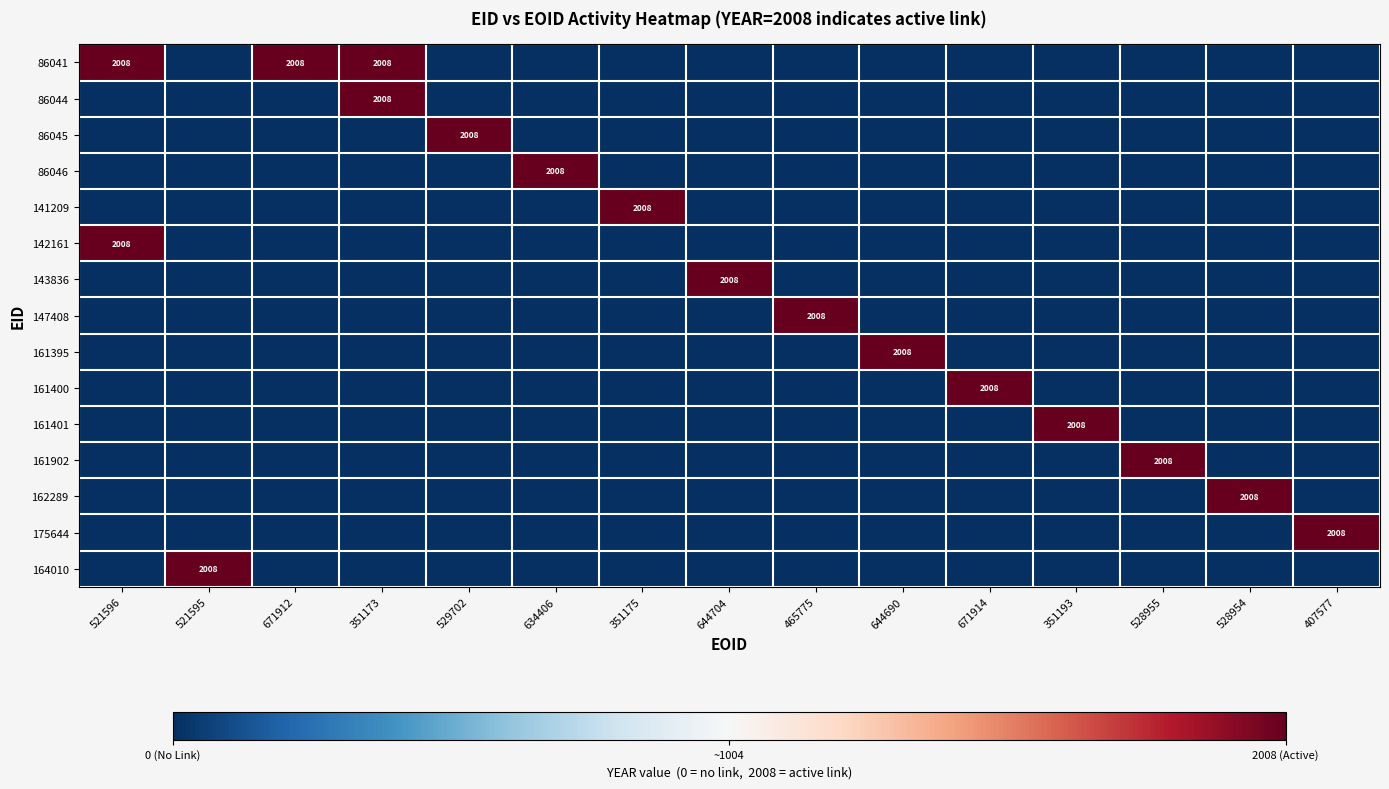

Which series has the largest total across all categories?

86041